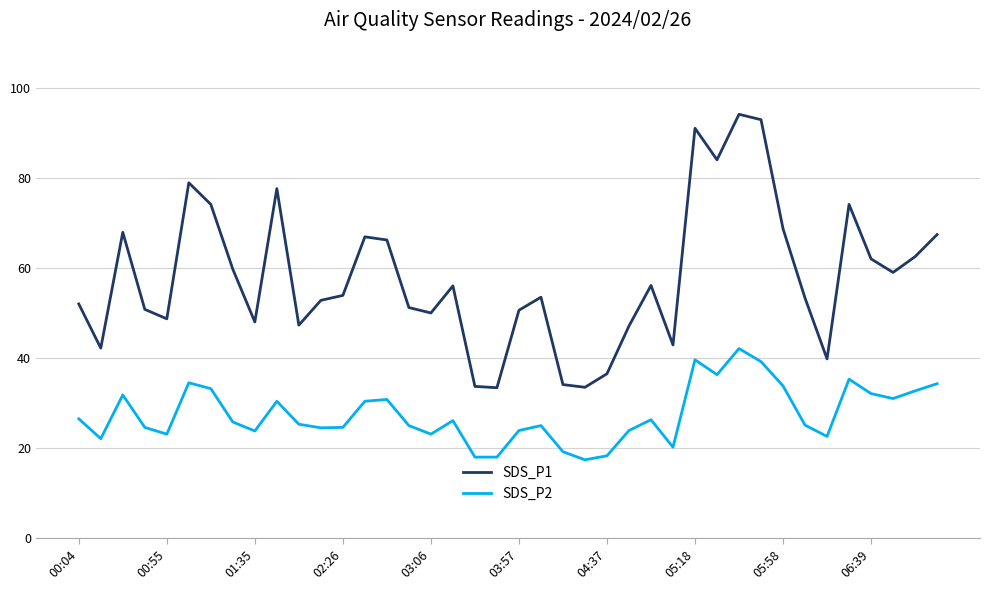

Which series has the largest total across all categories?

SDS_P1